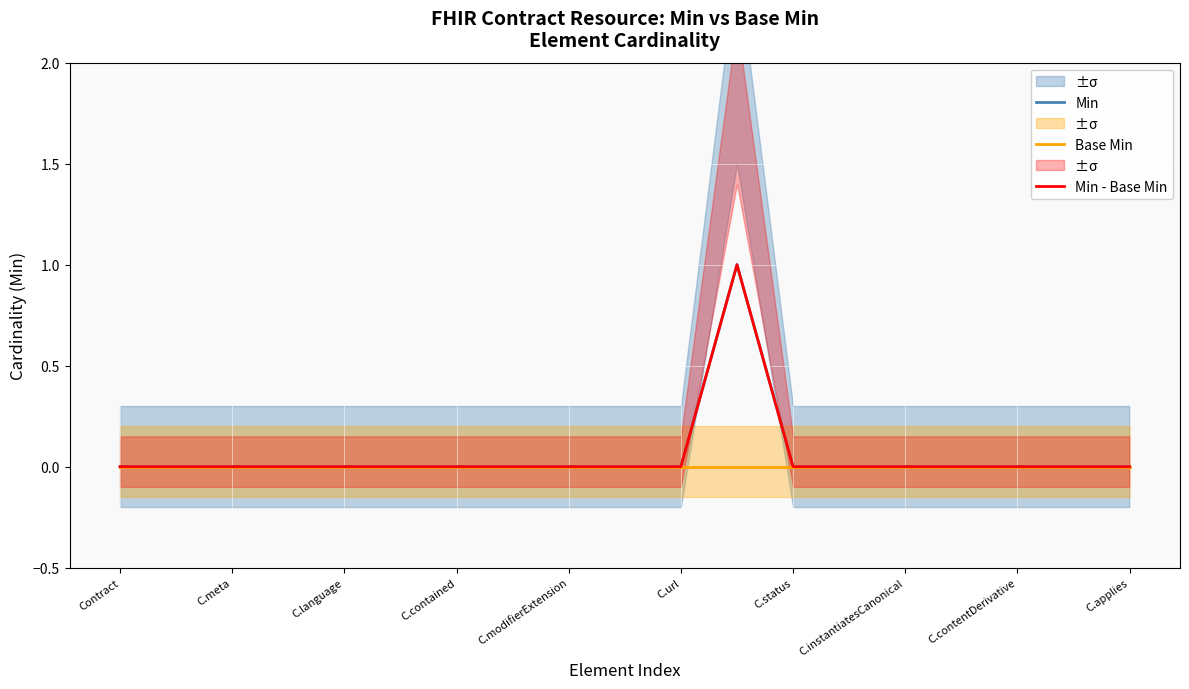

True or false: Min - Base Min and Min cross at least once.

False